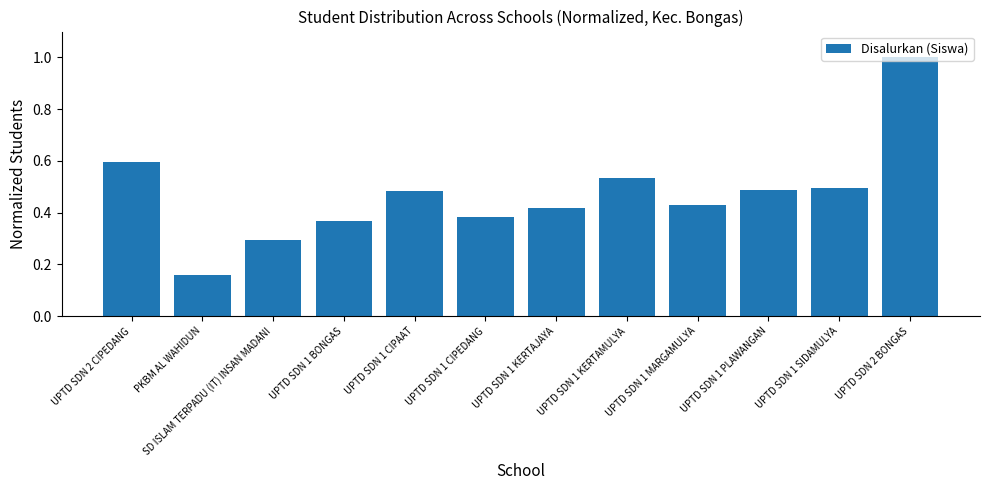

What is the label of the 9th bar from the right?

UPTD SDN 1 BONGAS